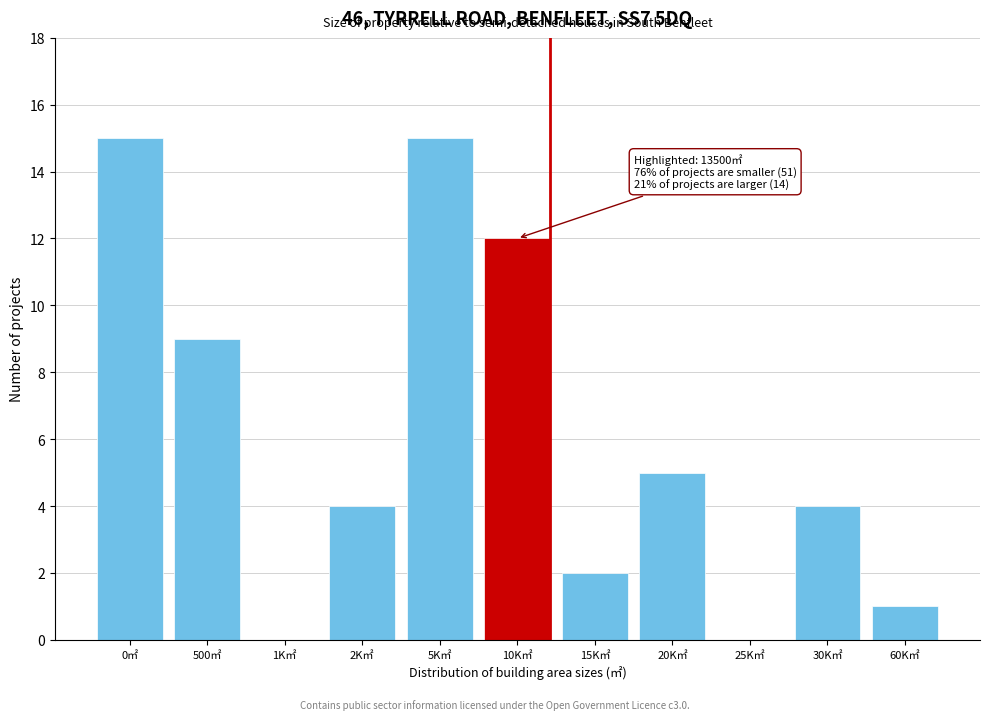

Reading left to right, extract all data points from this chart.

0㎡=15	500㎡=9	1K㎡=0	2K㎡=4	5K㎡=15	10K㎡=12	15K㎡=2	20K㎡=5	25K㎡=0	30K㎡=4	60K㎡=1